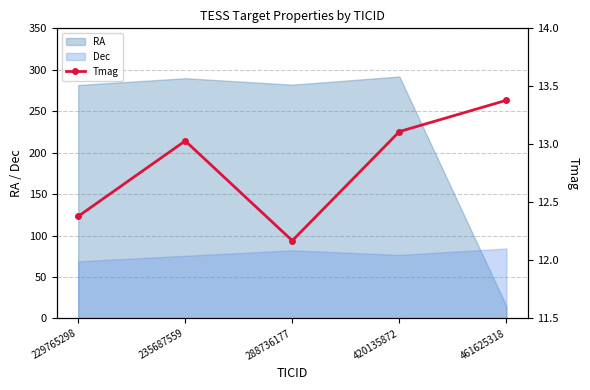

After their last crossing, which series has the higher values: RA or Dec?

Dec